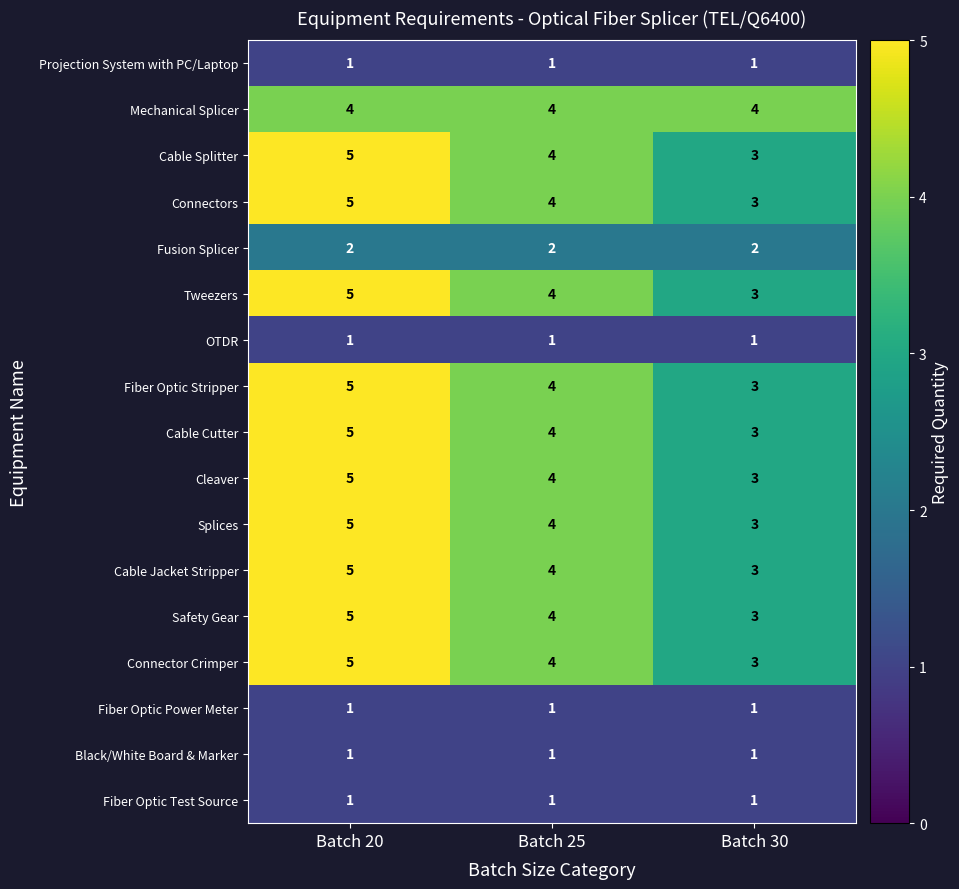

Is it true that Mechanical Splicer equals 6 at Batch 30?

False